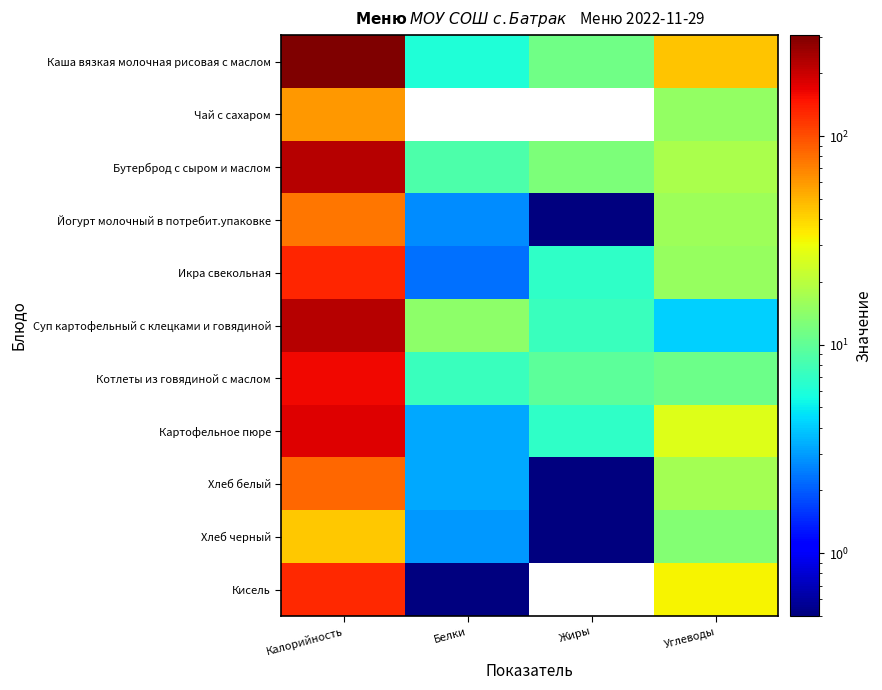

Which label corresponds to the largest value in the chart?

Калорийность